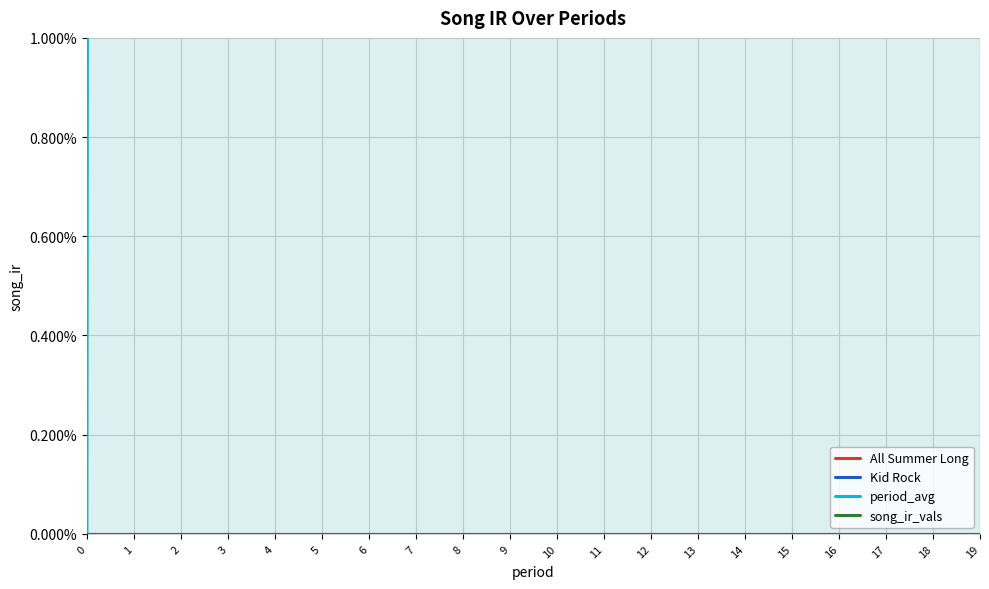

True or false: period_avg and All Summer Long cross at least once.

False